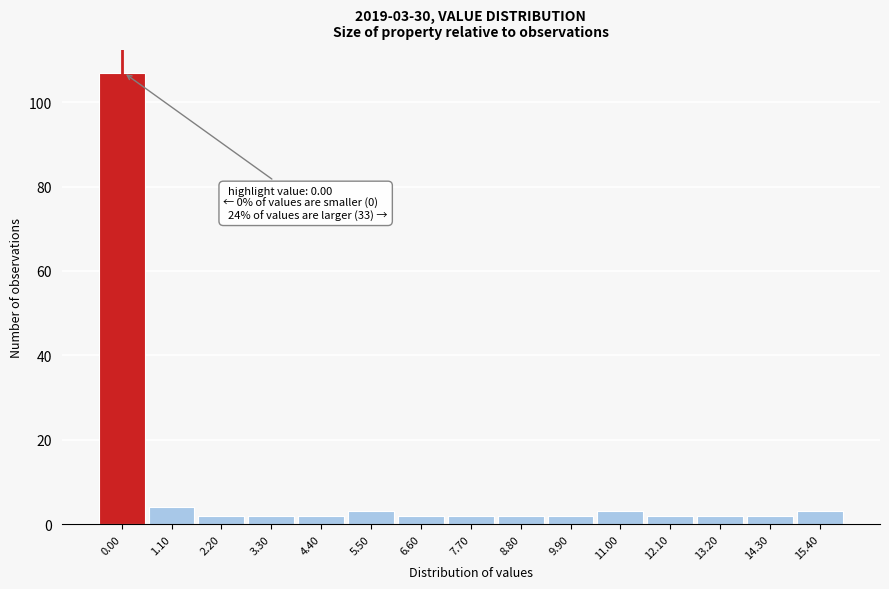

Reading left to right, what are all the values shown in this chart?

0.00=107	1.10=4	2.20=2	3.30=2	4.40=2	5.50=3	6.60=2	7.70=2	8.80=2	9.90=2	11.00=3	12.10=2	13.20=2	14.30=2	15.40=3